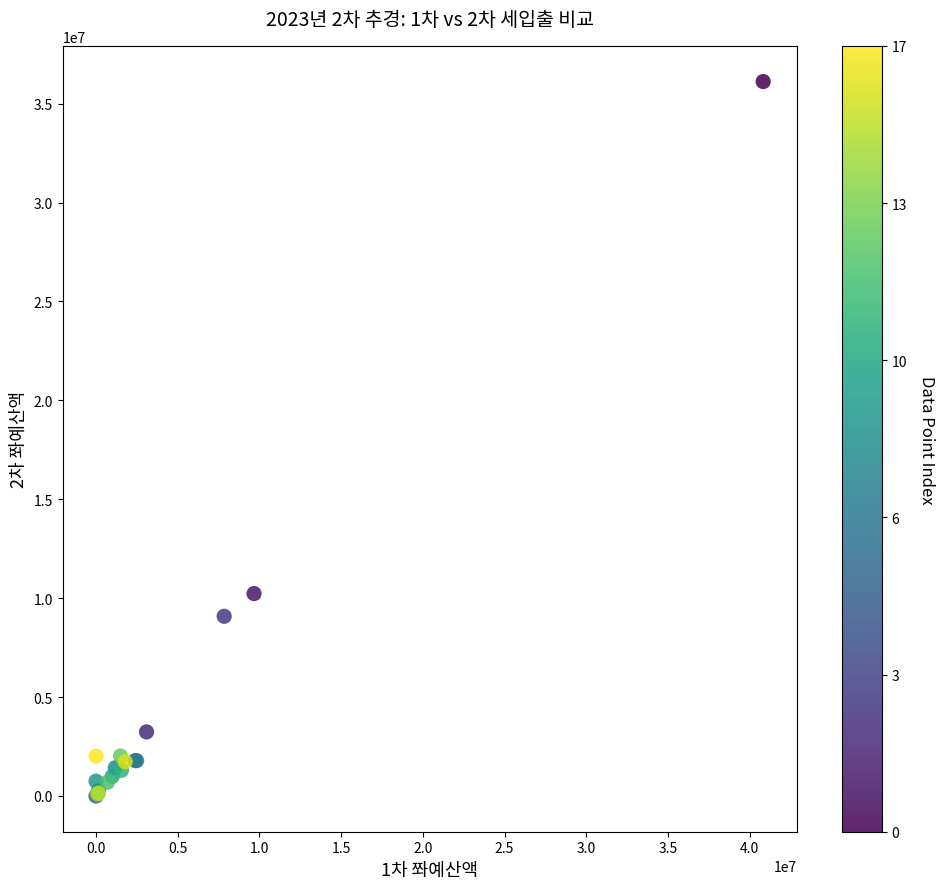

What Y value in the scatter plot is closest to 18057525?

10233340